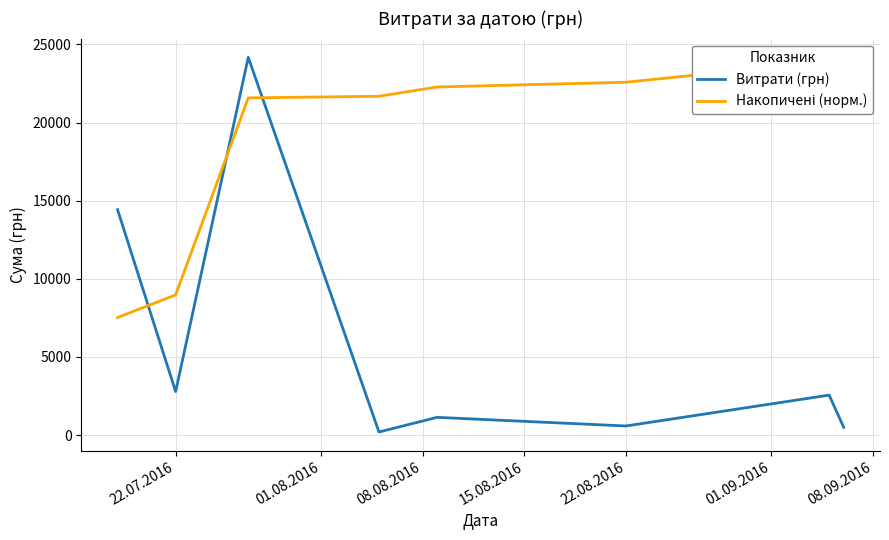

Is it true that Витрати (грн) equals 583.7 at 22.08.2016?

True